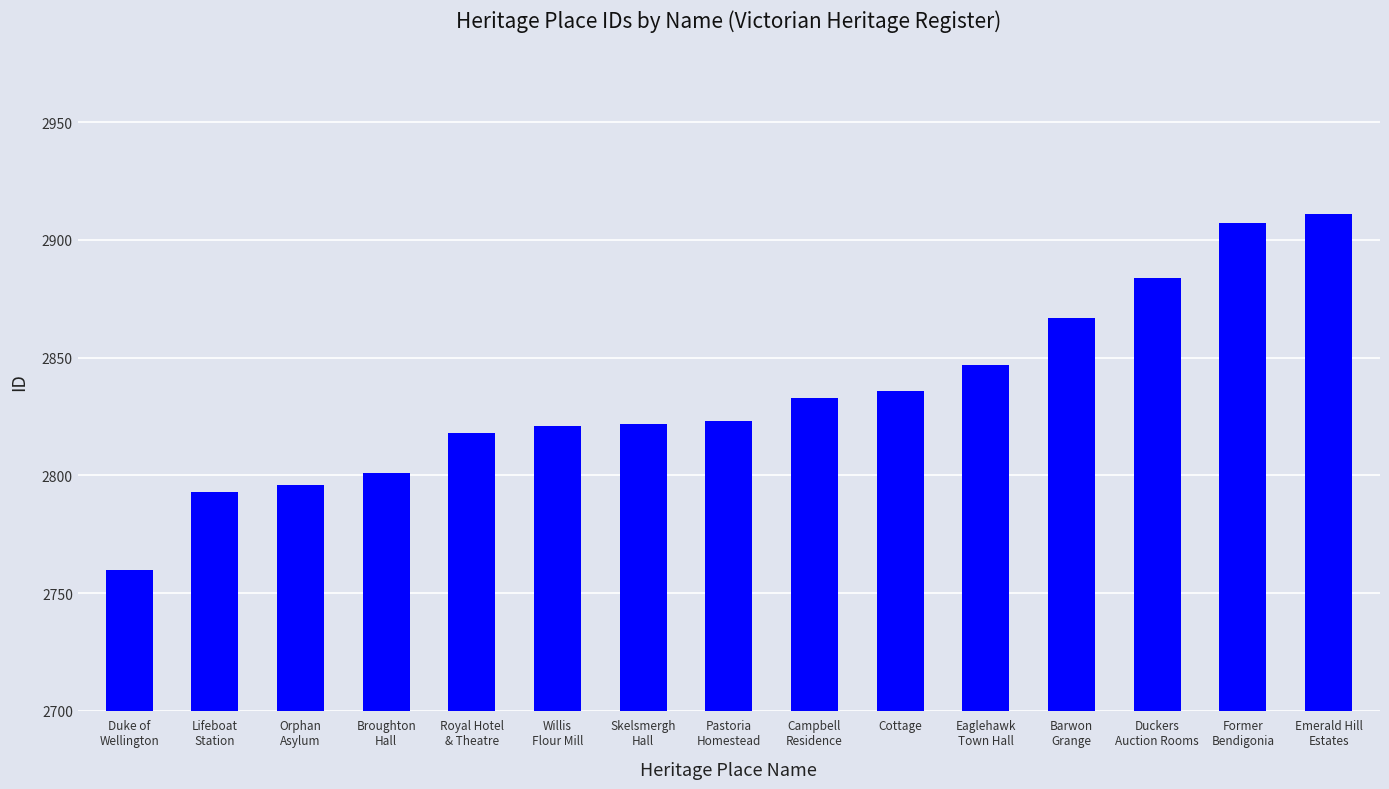

What is the minimum value shown in the chart?

2760